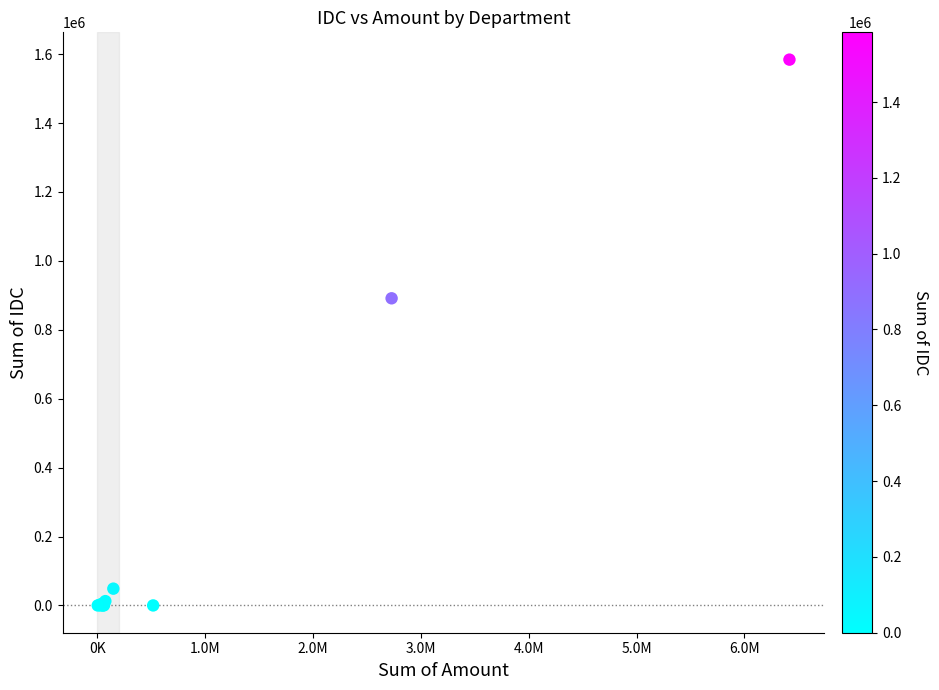

What Y value in the scatter plot is closest to 792003?

891334